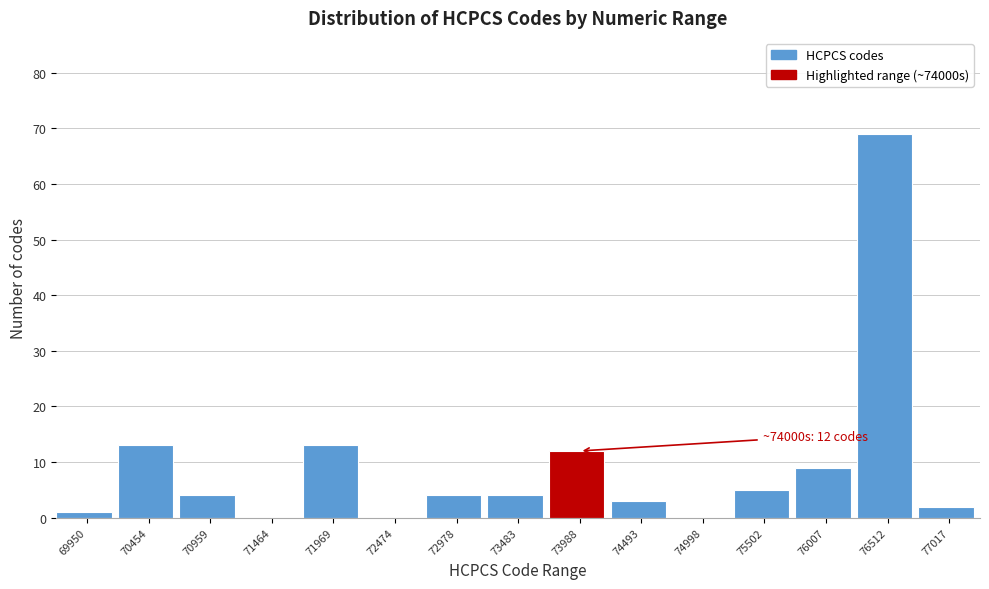

Reading left to right, extract all data points from this chart.

69950=1	70454=13	70959=4	71464=0	71969=13	72474=0	72978=4	73483=4	73988=12	74493=3	74998=0	75502=5	76007=9	76512=69	77017=2